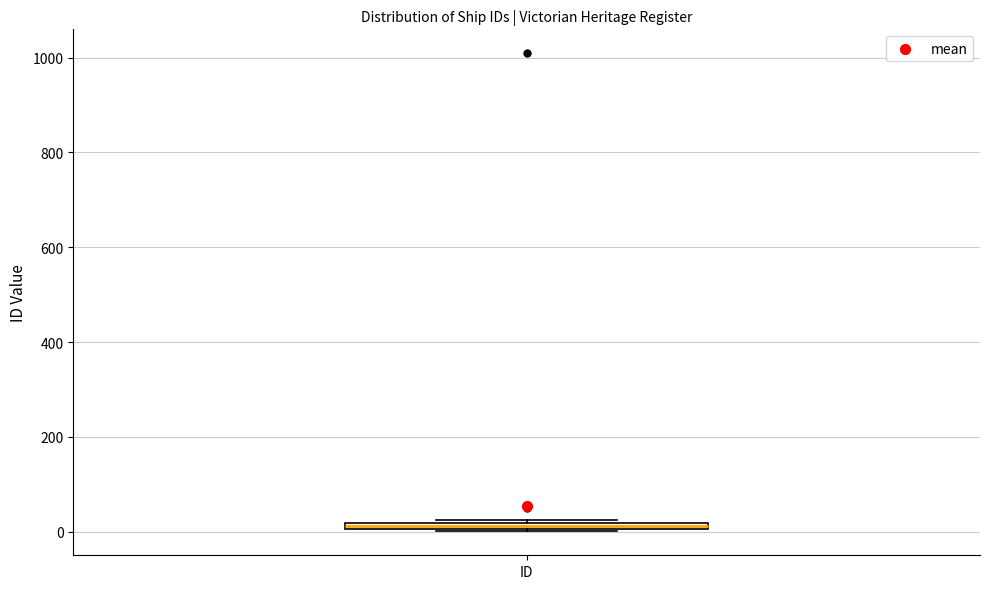

Where is the upper edge of the box for ID on the y-axis? The values are not printed on the chart, so give them approximately, as read against the axis.

20